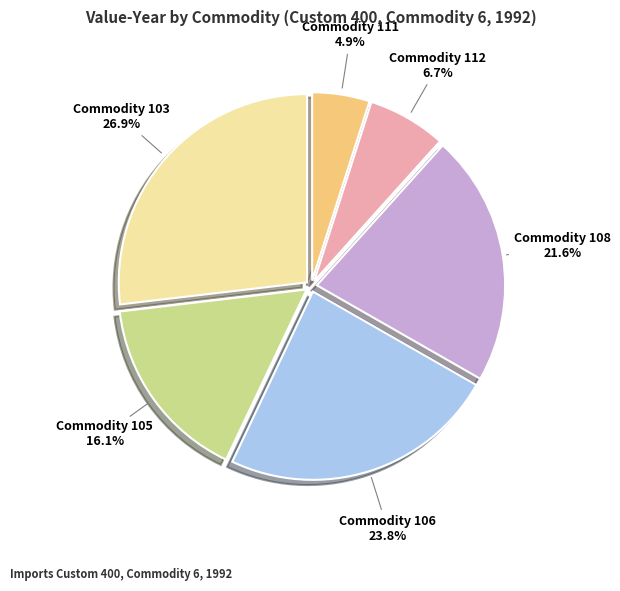

Does Commodity 103 represent more than half of the total?

No